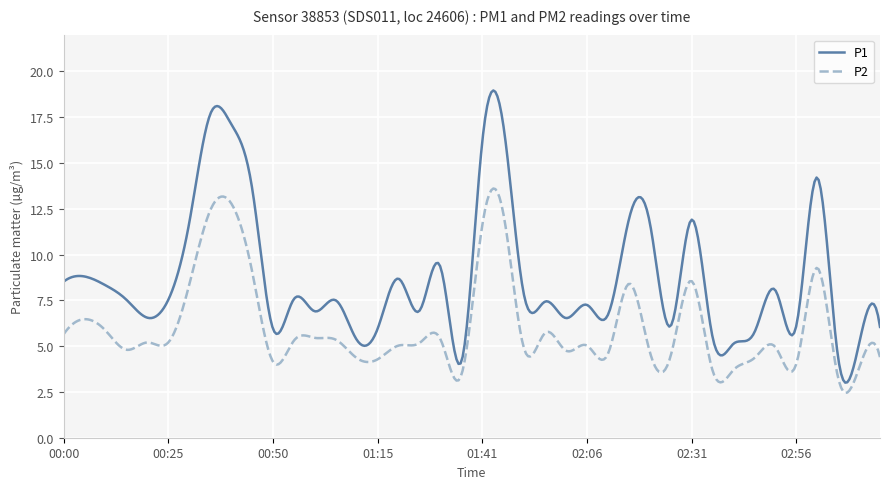

True or false: P1 and P2 cross at least once.

False